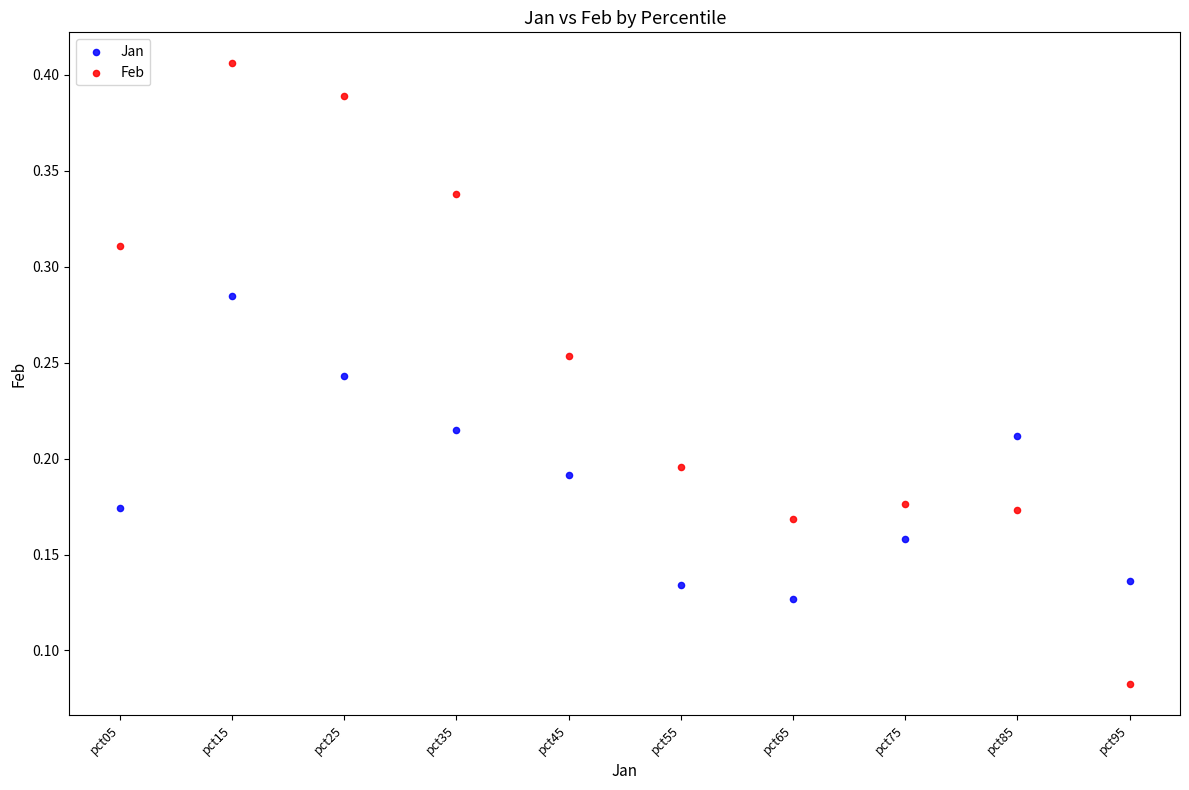

What are all the series names shown in the legend?

Jan, Feb